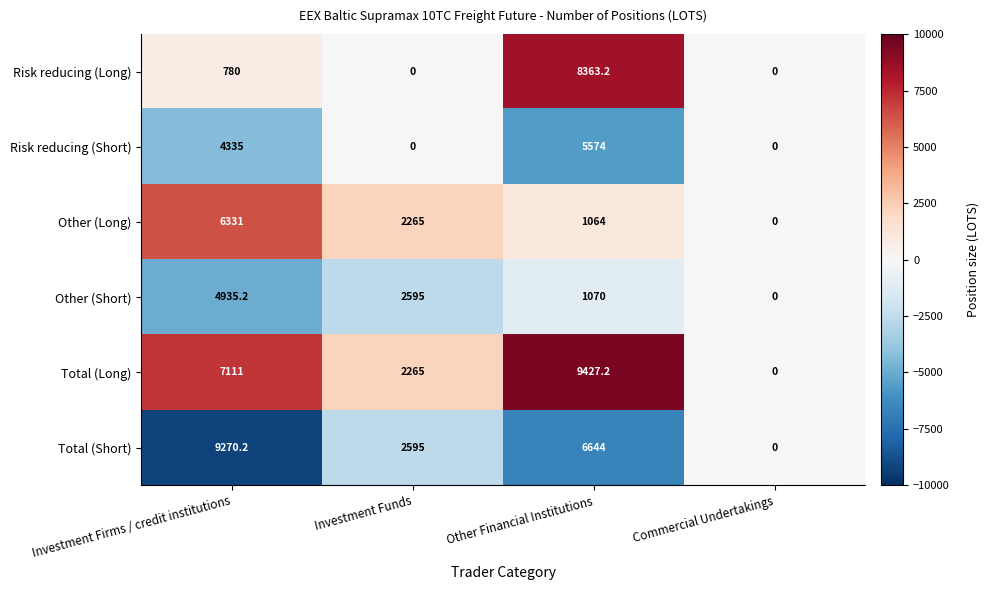

What is the maximum value shown in the chart?

9427.2